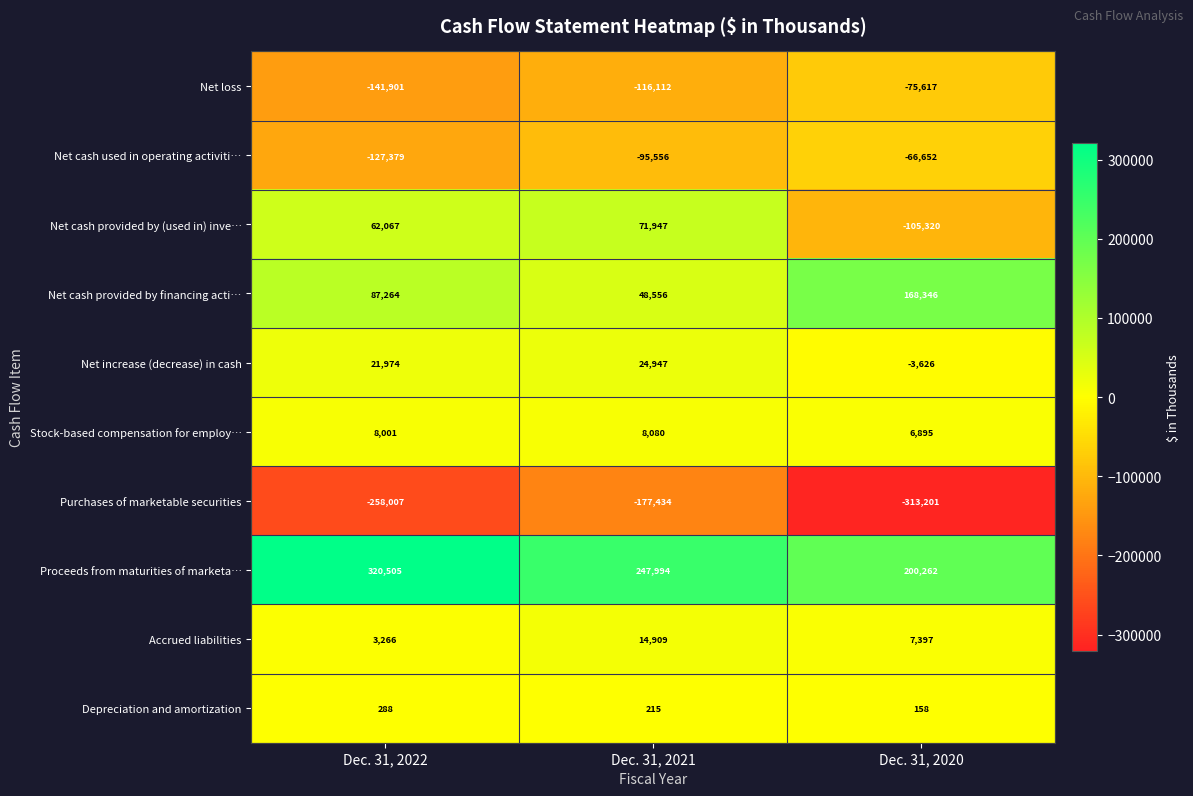

What is the lowest value of the Net increase (decrease) in cash series?

-3626